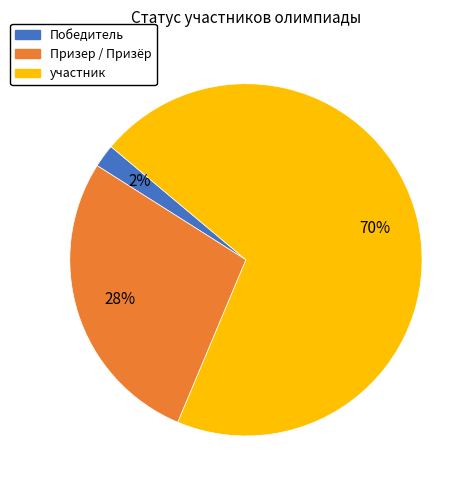

Is the sum of участник and Победитель greater than half?

Yes